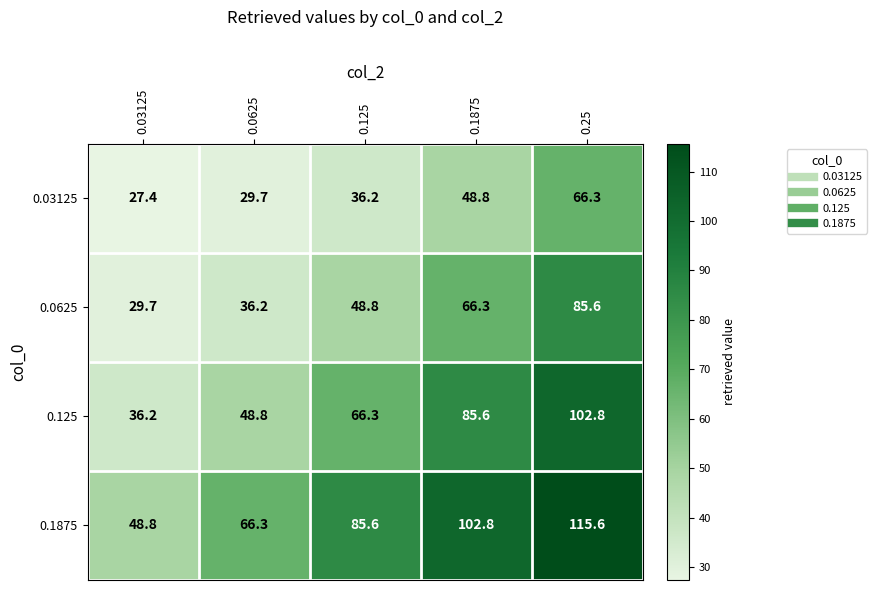

Reading left to right, list all the values displayed in this chart.

0.03125: 0.03125=27.4	0.0625=29.7	0.125=36.2	0.1875=48.8	0.25=66.3
0.0625: 0.03125=29.7	0.0625=36.2	0.125=48.8	0.1875=66.3	0.25=85.6
0.125: 0.03125=36.2	0.0625=48.8	0.125=66.3	0.1875=85.6	0.25=102.8
0.1875: 0.03125=48.8	0.0625=66.3	0.125=85.6	0.1875=102.8	0.25=115.6